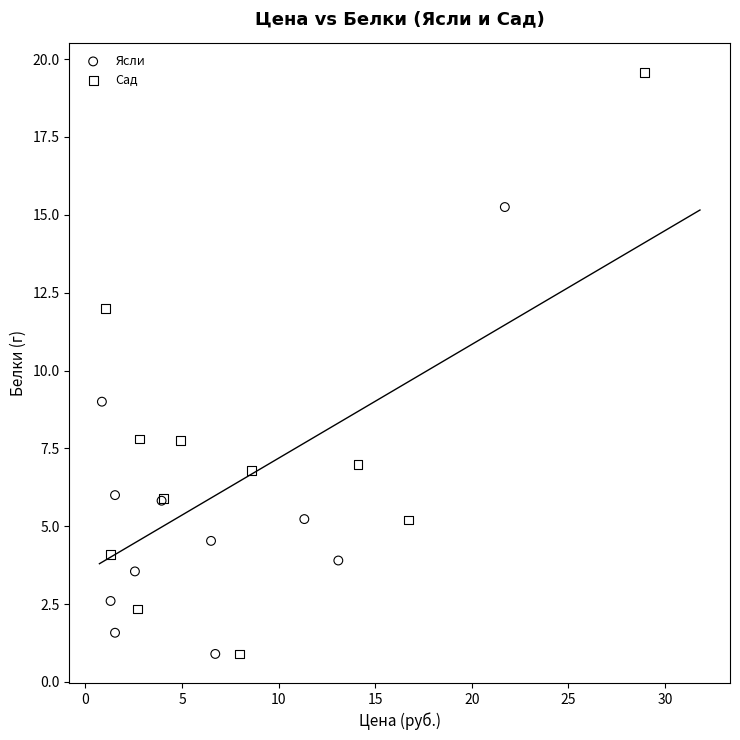

Which series reaches the maximum Y coordinate?

Сад